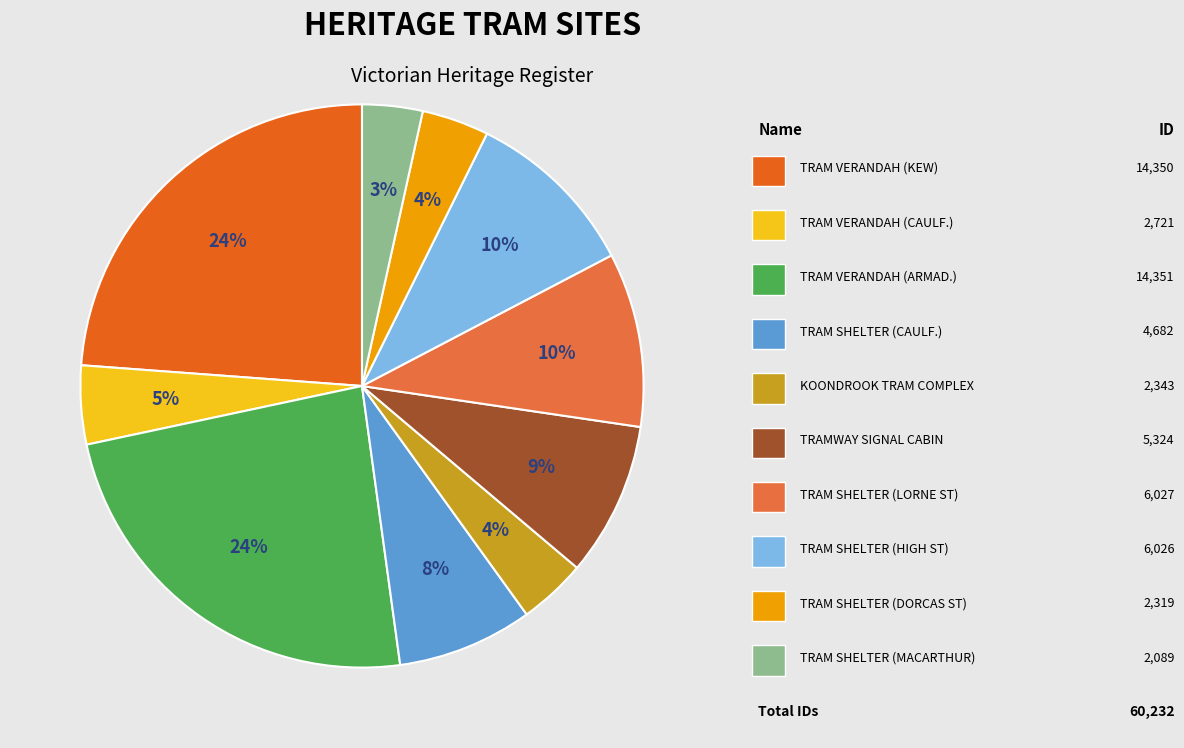

How many segments does this pie chart have?

10